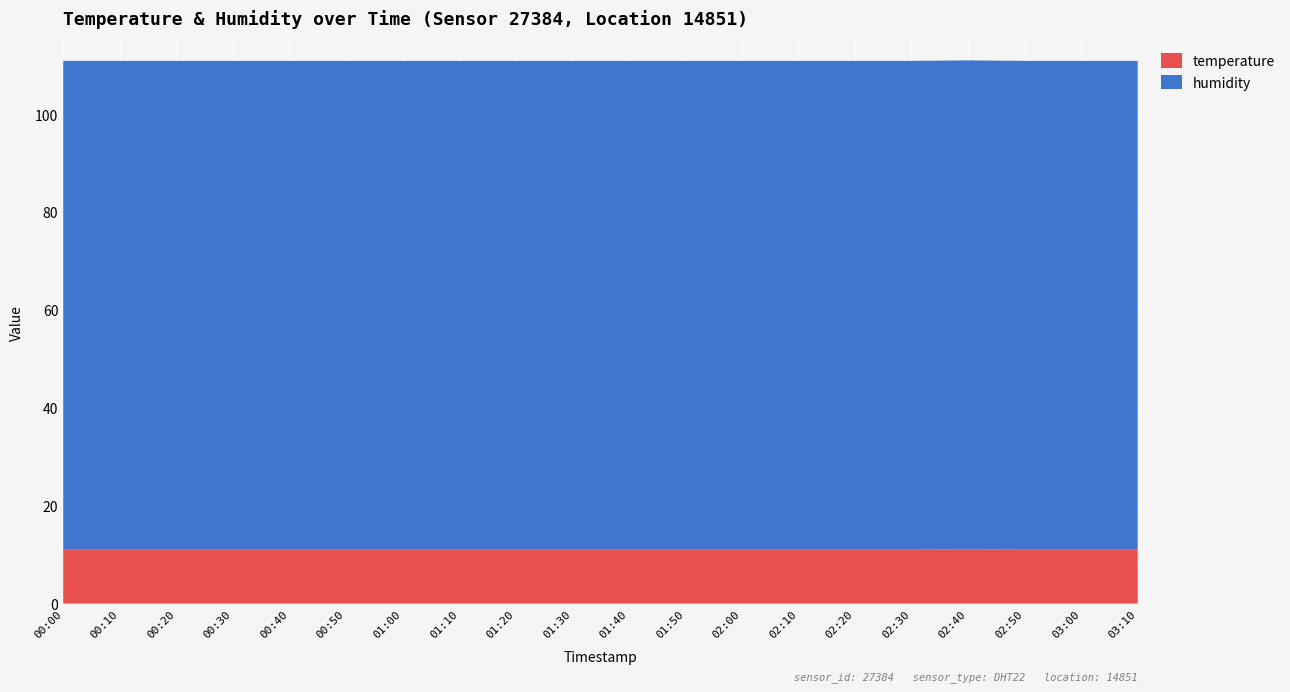

Reading left to right, what are all the values shown in this chart?

temperature: 00:00=11.0	00:10=11.0	00:20=11.0	00:30=11.0	00:40=11.0	00:50=11.0	01:00=11.0	01:10=11.0	01:20=11.0	01:30=11.0	01:40=11.0	01:50=11.0	02:00=11.0	02:10=11.0	02:20=11.0	02:30=11.0	02:40=11.1	02:50=11.0	03:00=11.0	03:10=11.0
humidity: 00:00=99.9	00:10=99.9	00:20=99.9	00:30=99.9	00:40=99.9	00:50=99.9	01:00=99.9	01:10=99.9	01:20=99.9	01:30=99.9	01:40=99.9	01:50=99.9	02:00=99.9	02:10=99.9	02:20=99.9	02:30=99.9	02:40=99.9	02:50=99.9	03:00=99.9	03:10=99.9